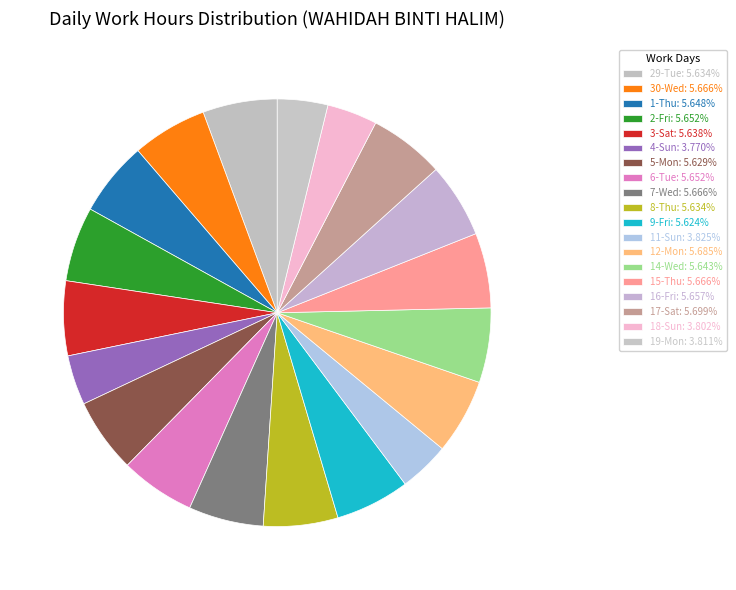

What is the largest slice in the pie chart?

17-Sat